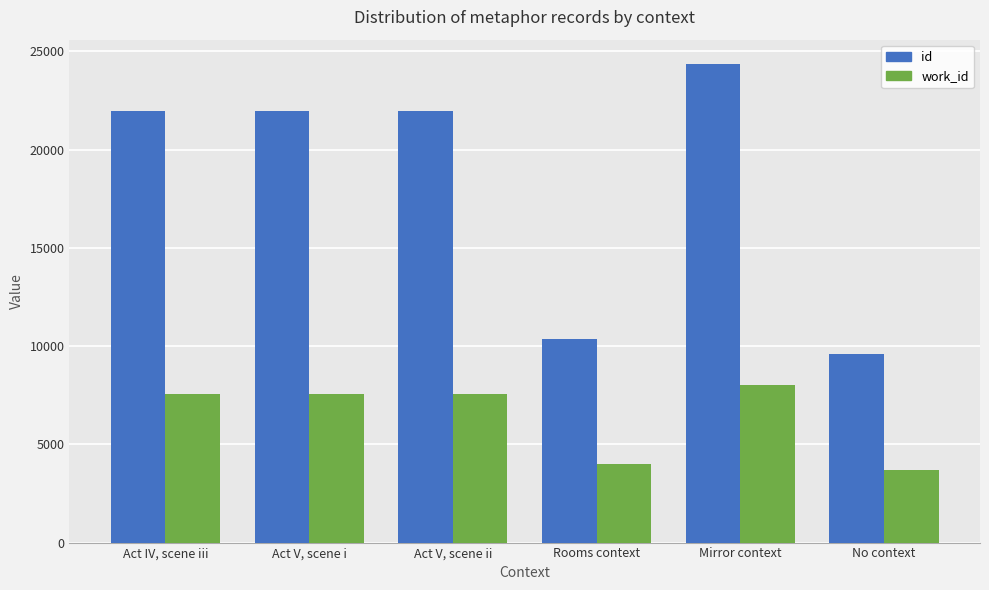

What are all the series names shown in the legend?

id, work_id